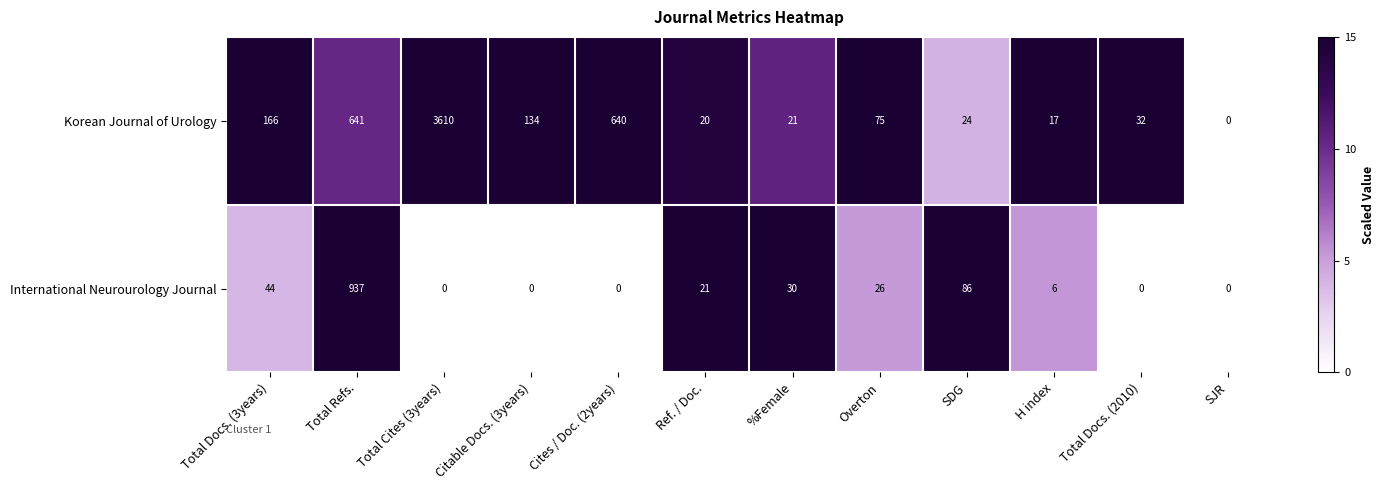

What is the sum of the International Neurourology Journal values at Total Docs. (3years) and Citable Docs. (3years)?

44